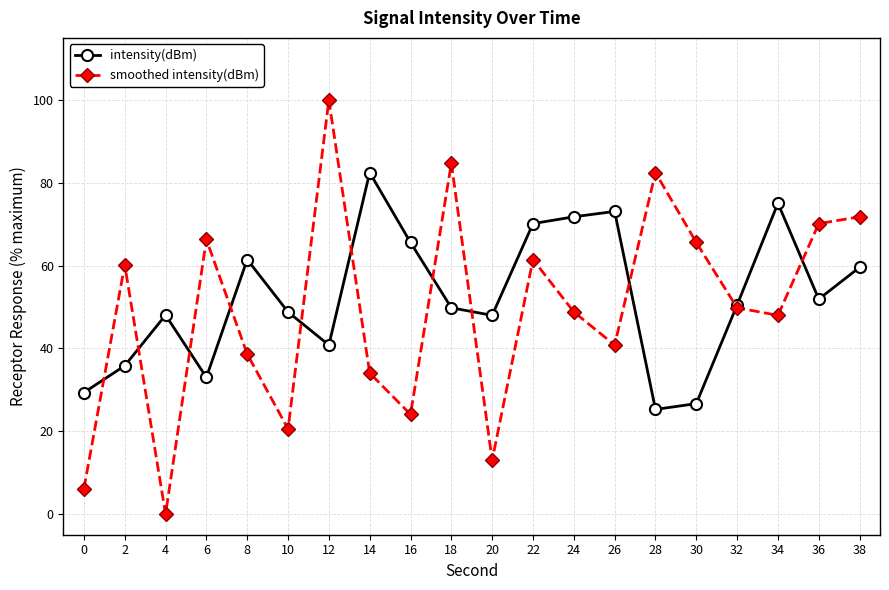

At which label does intensity(dBm) reach its minimum?

28